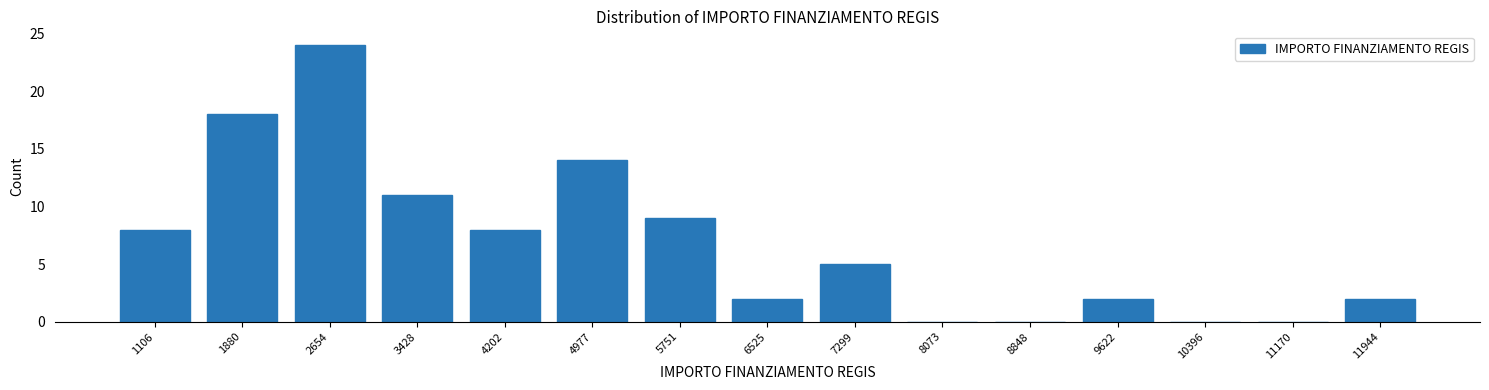

Reading right to left, list all the values displayed in this chart.

11944=2	11170=0	10396=0	9622=2	8848=0	8073=0	7299=5	6525=2	5751=9	4977=14	4202=8	3428=11	2654=24	1880=18	1106=8